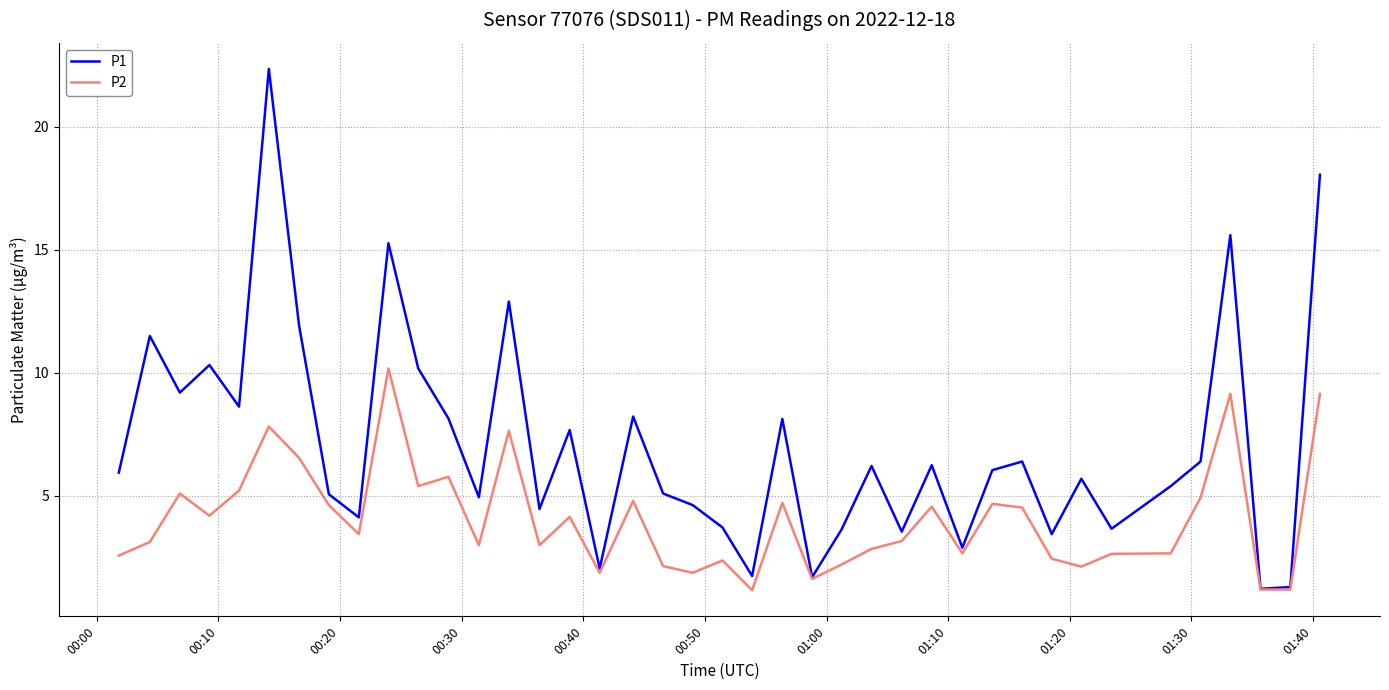

What is the maximum value shown in the chart?

22.4